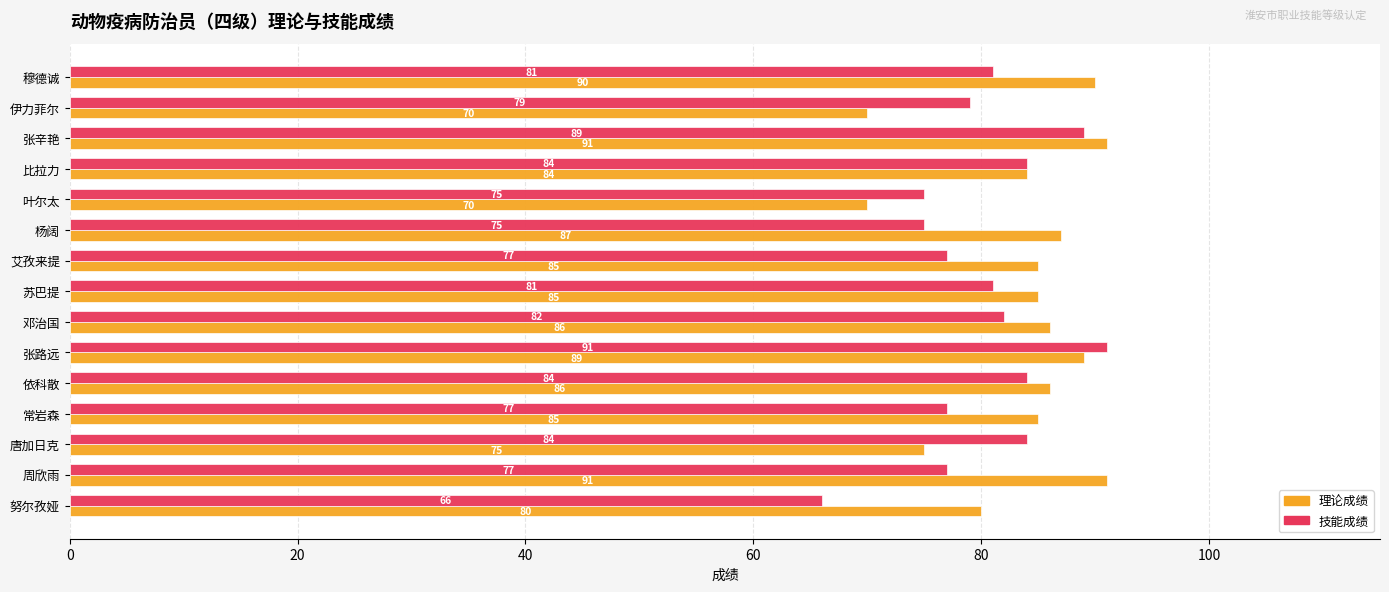

What is the average value of the 理论成绩 series?

84